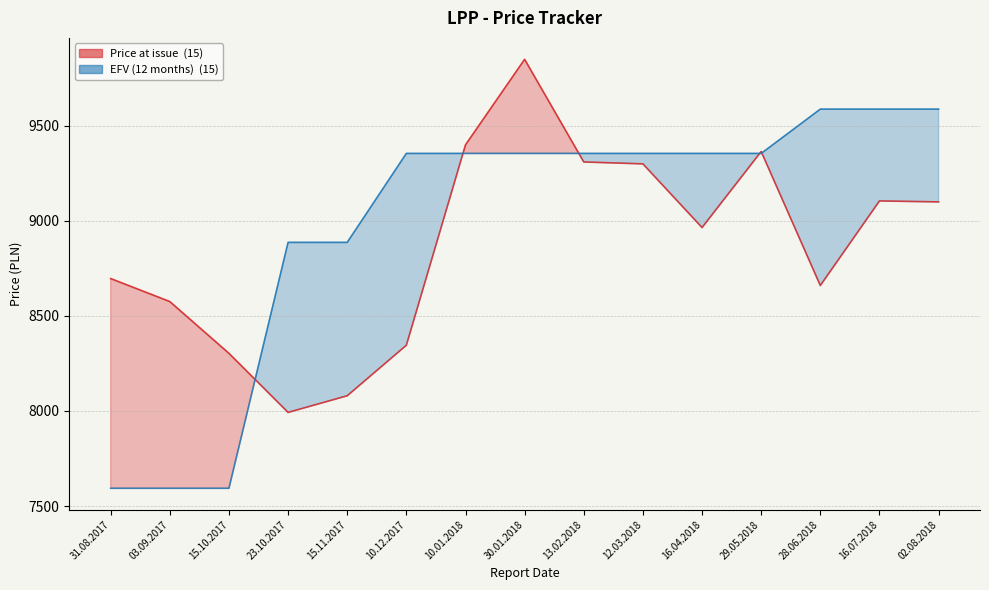

How many EFV (12 months) values are between 8887 and 9355?

9